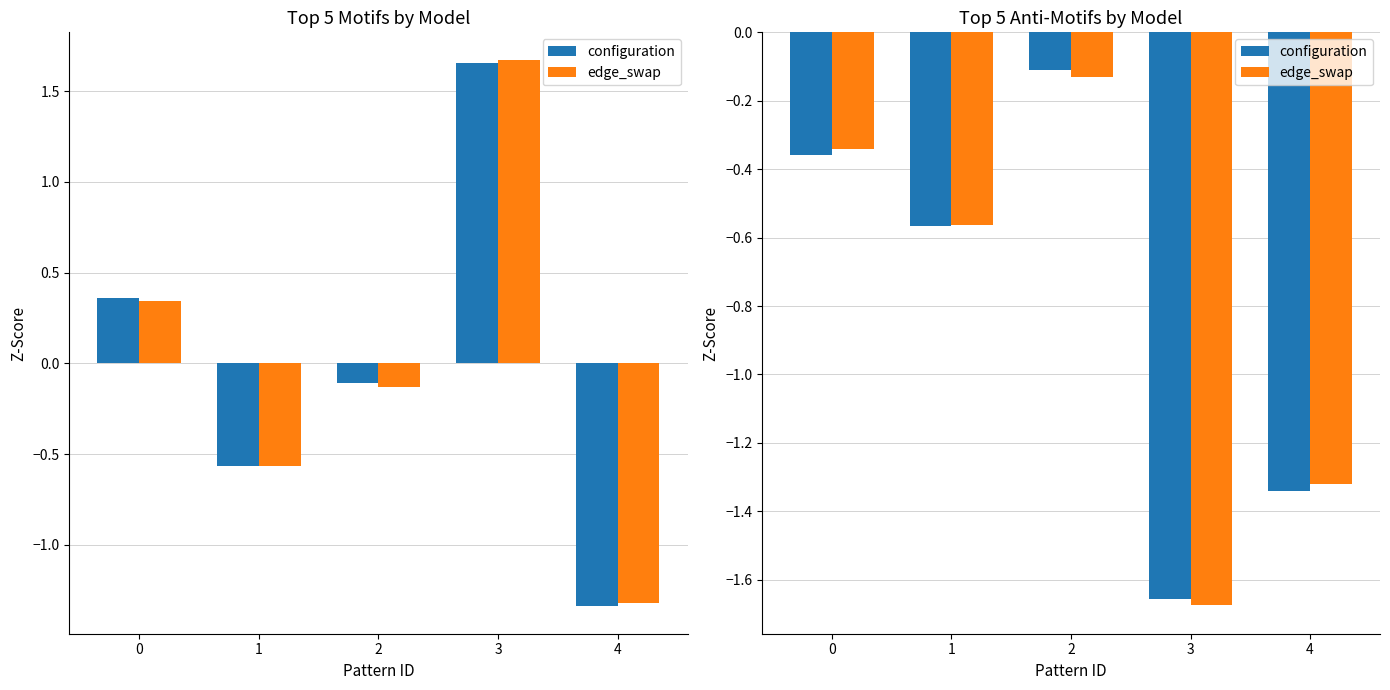

The configuration series shows -0.9 at 4. True or false?

False